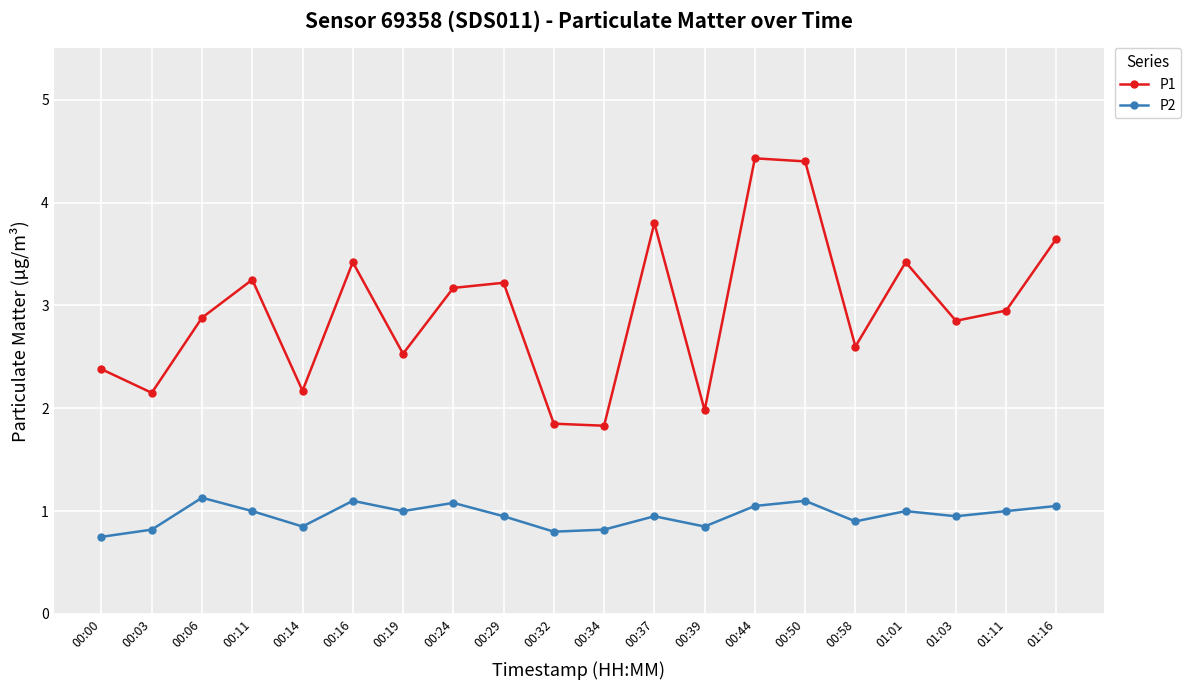

What is the value of the P1 point at the 9th from the left?

3.2